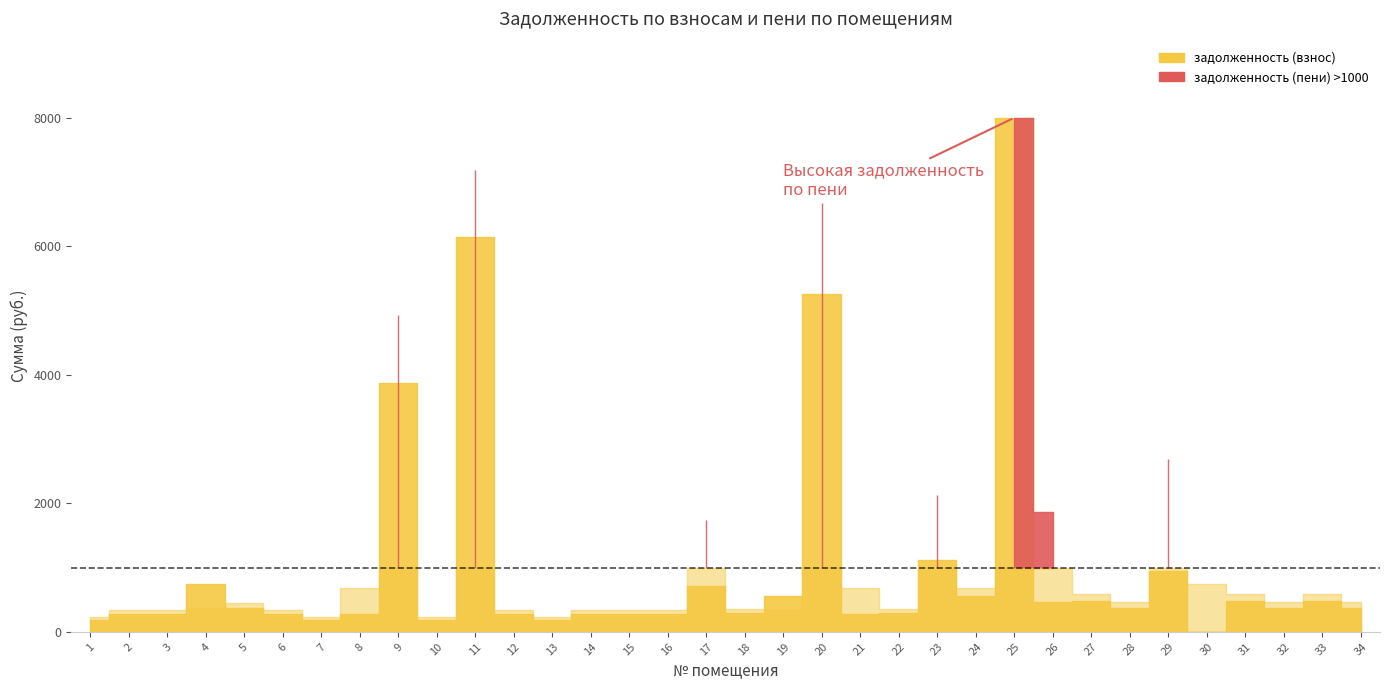

Reading right to left, list all the values displayed in this chart.

задолженность (взнос): 34=378.3	33=472.6	32=378.3	31=479.1	30=0.0	29=945.1	28=378.3	27=472.6	26=462.3	25=20585.4	24=553.8	23=1110.2	22=286.0	21=277.6	20=5259.4	19=550.5	18=286.0	17=710.8	16=277.6	15=271.1	14=279.5	13=184.6	12=271.1	11=6149.0	10=184.6	9=3868.5	8=278.1	7=184.6	6=271.1	5=364.3	4=747.9	3=271.1	2=279.5	1=184.6
задолженность (пени): 34=465.6	33=581.6	32=465.6	31=589.6	30=750.5	29=2689.9	28=465.6	27=581.6	26=1859.1	25=21598.2	24=683.2	23=2135.0	22=352.0	21=683.2	20=6668.2	19=336.4	18=352.0	17=1735.6	16=341.6	15=333.6	14=344.0	13=227.2	12=333.6	11=7181.0	10=227.2	9=4924.5	8=686.6	7=227.2	6=333.6	5=448.4	4=378.2	3=333.6	2=344.0	1=227.2